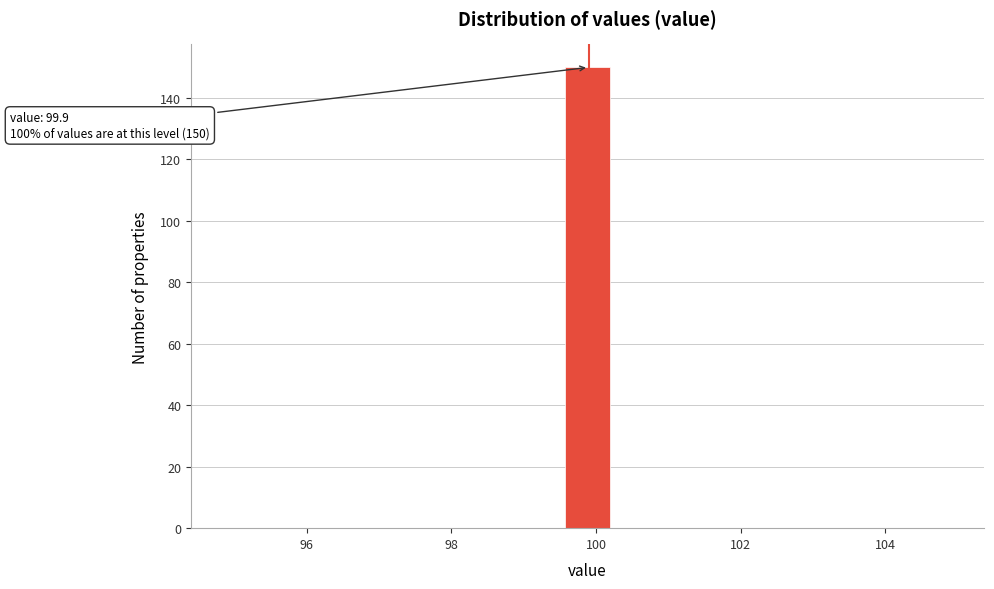

Around what value on the x-axis is the tallest bar? Give the approximate position of its centre, as read against the axis.

99.8